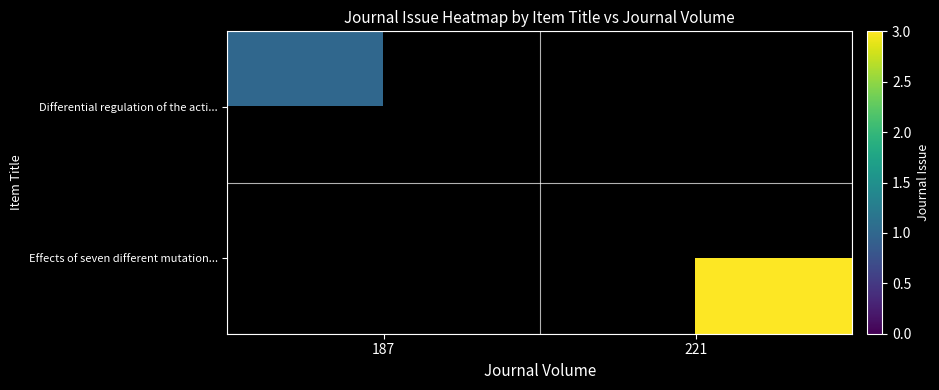

What value does the Effects of seven different mutation... series have at 221?

3.0